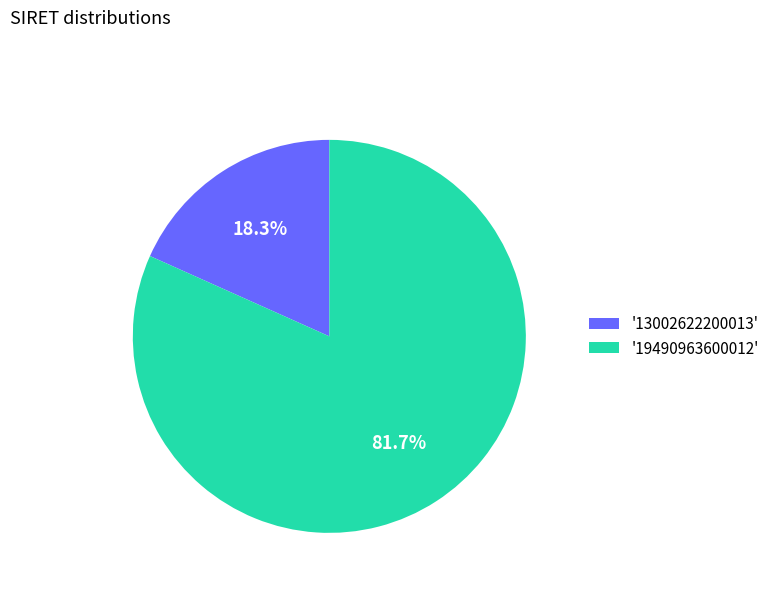

Rank the categories by value from lowest to highest.

'13002622200013', '19490963600012'